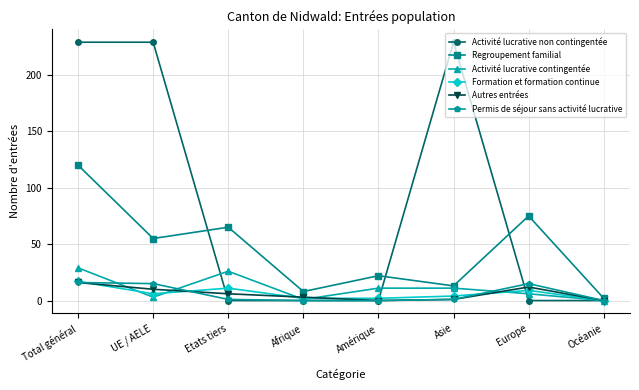

What are all the series names shown in the legend?

Activité lucrative non contingentée, Regroupement familial, Activité lucrative contingentée, Formation et formation continue, Autres entrées, Permis de séjour sans activité lucrative